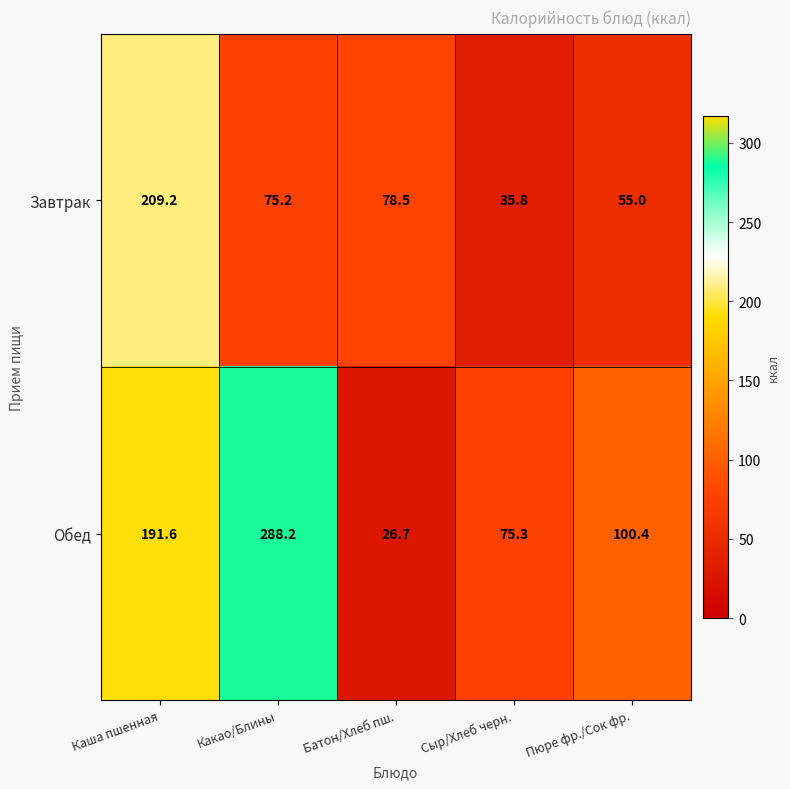

Rank the series by their maximum value, from highest to lowest.

Обед, Завтрак